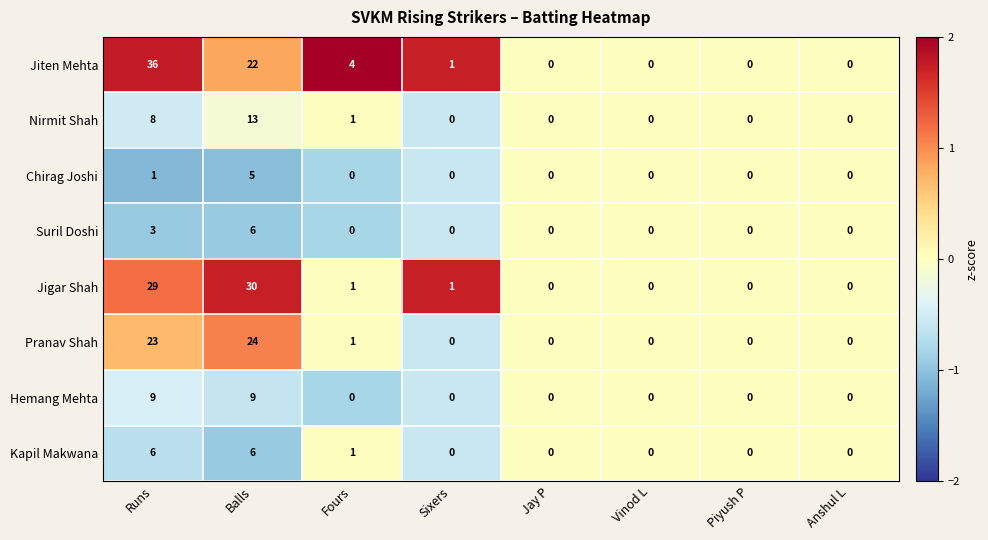

Which series has the largest range (max minus min)?

Jiten Mehta